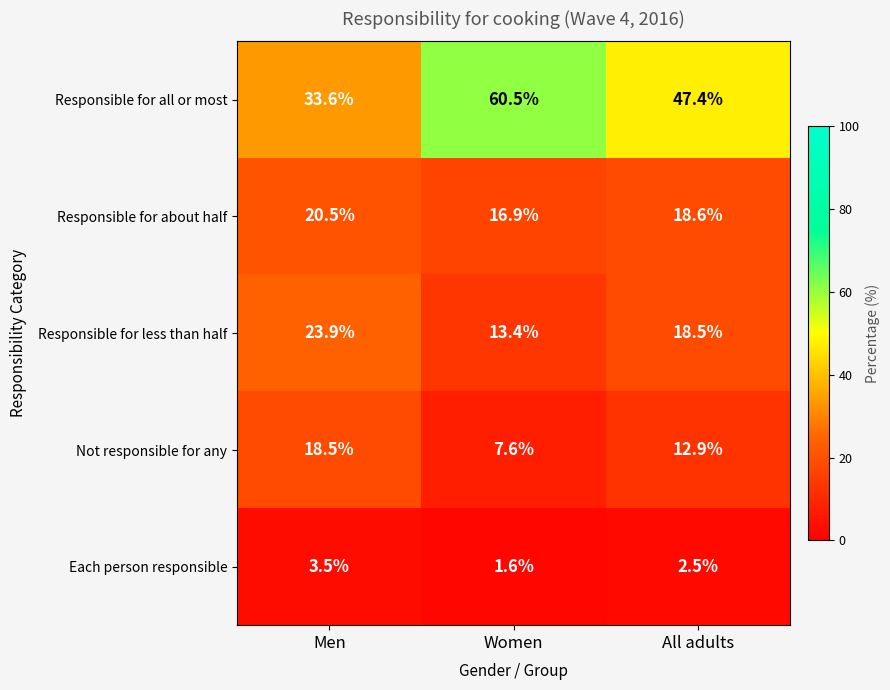

What is the average value of the Each person responsible series?

2.5